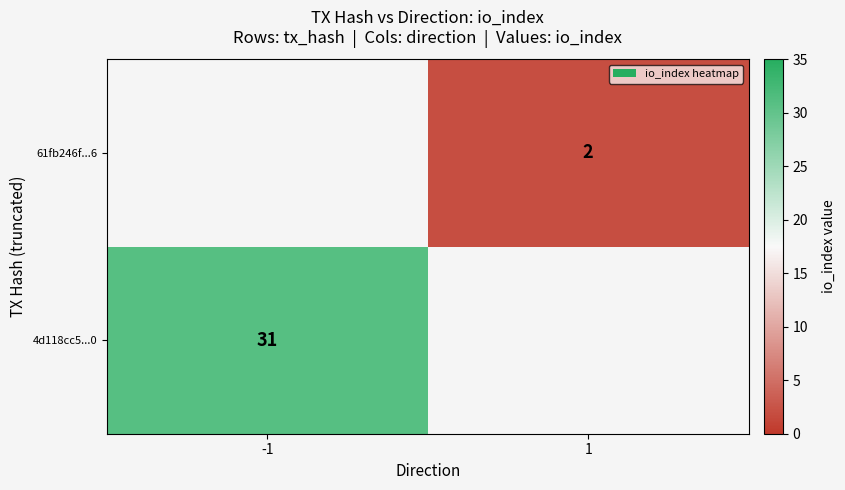

The value of 4d118cc5...0 at -1 is 31. True or false?

True